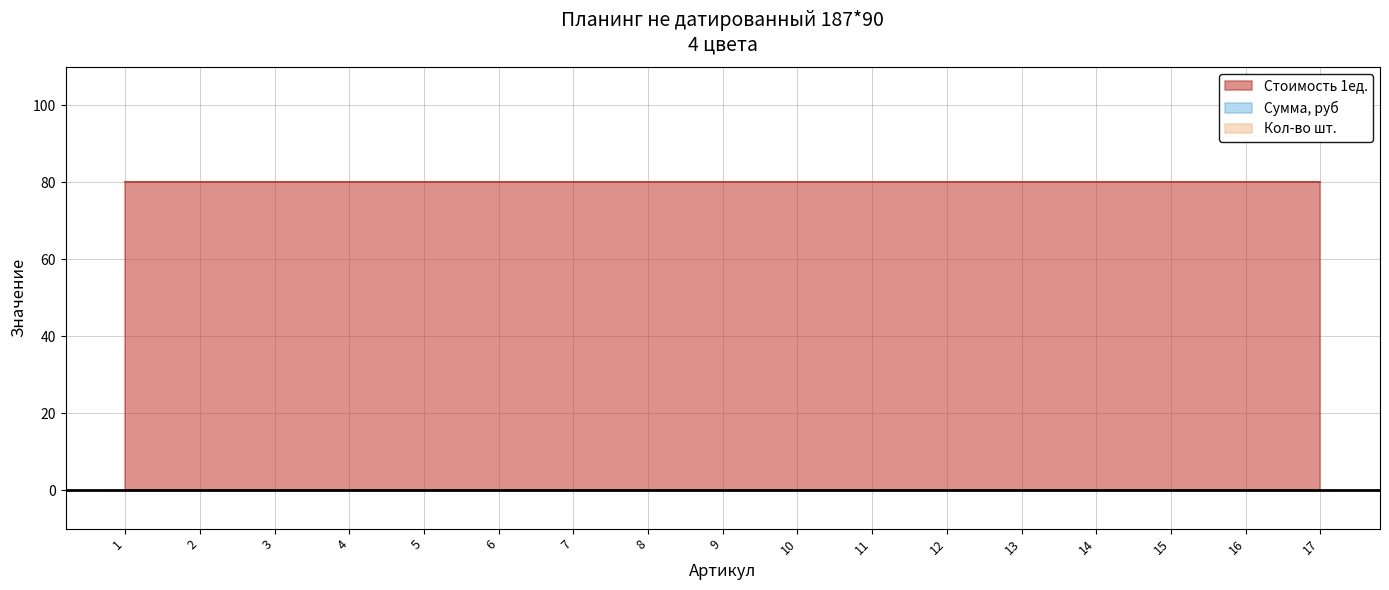

True or false: Стоимость 1ед. has more than 1 interior local peaks.

False